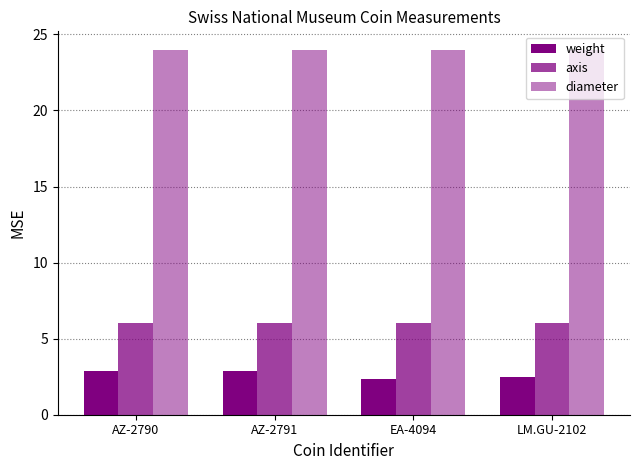

What is the spread (max minus min) of values at LM.GU-2102?

21.5